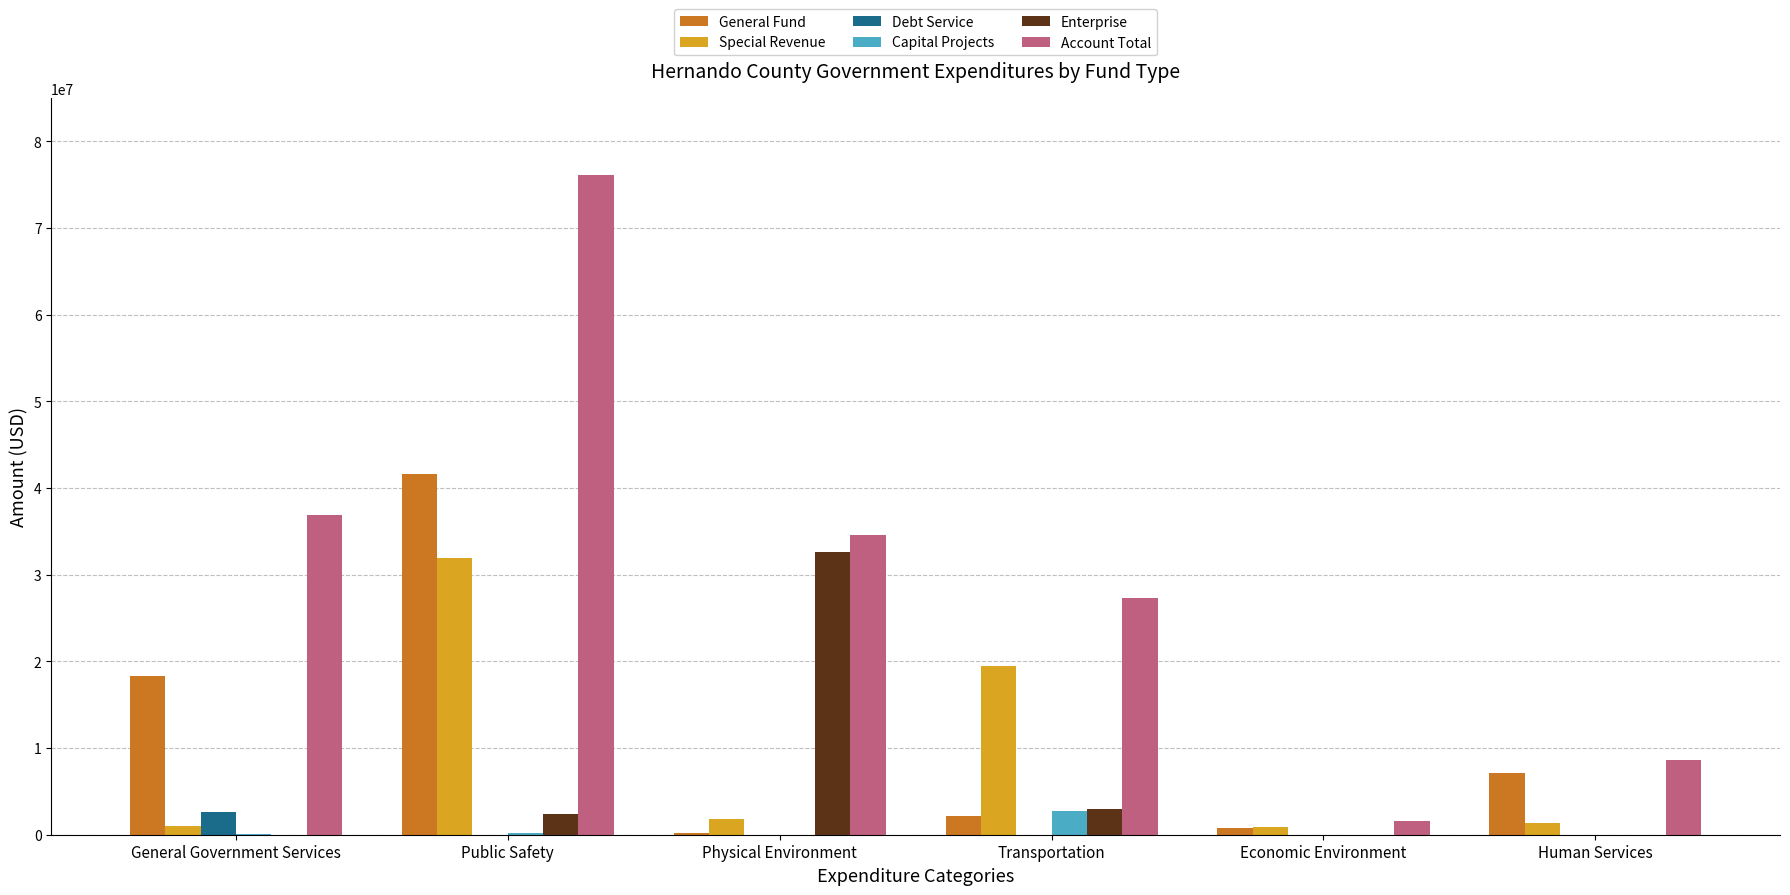

How many groups of bars are there?

6